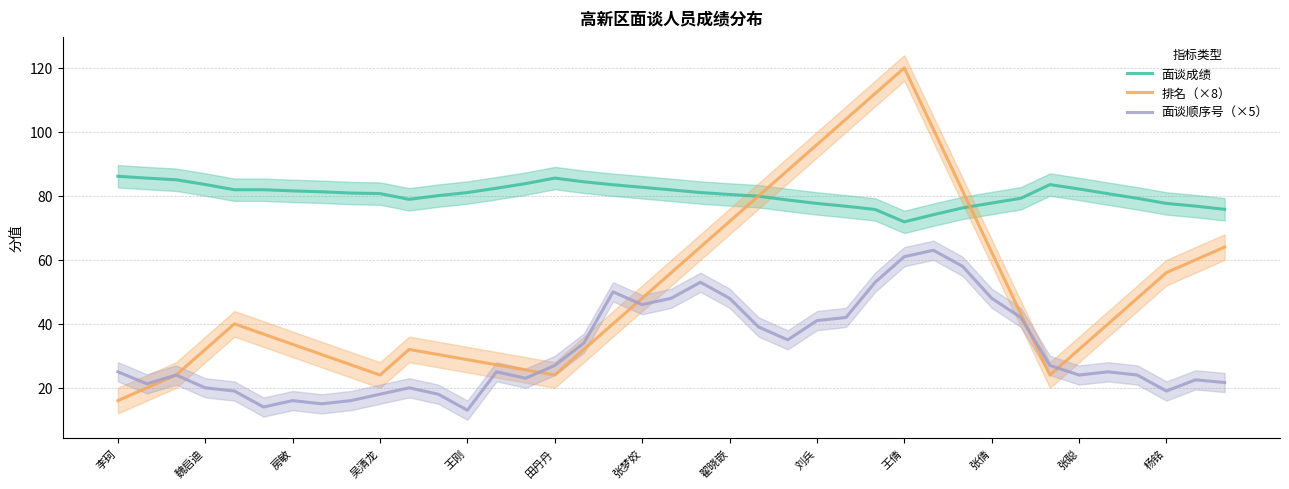

Which series has the largest total across all categories?

面谈成绩